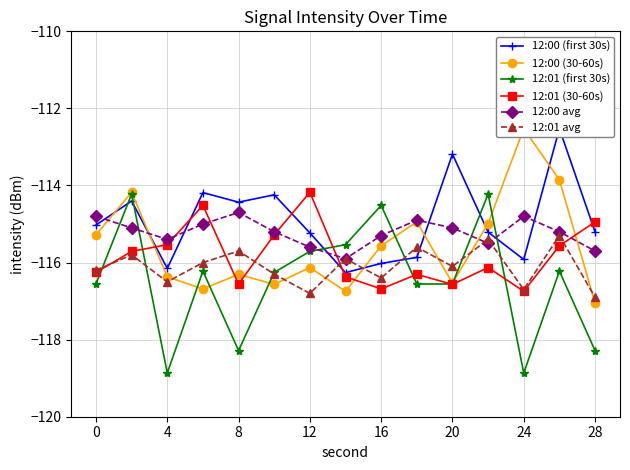

What is the value of the 12:01 (first 30s) point at the 8th from the left?

-115.5